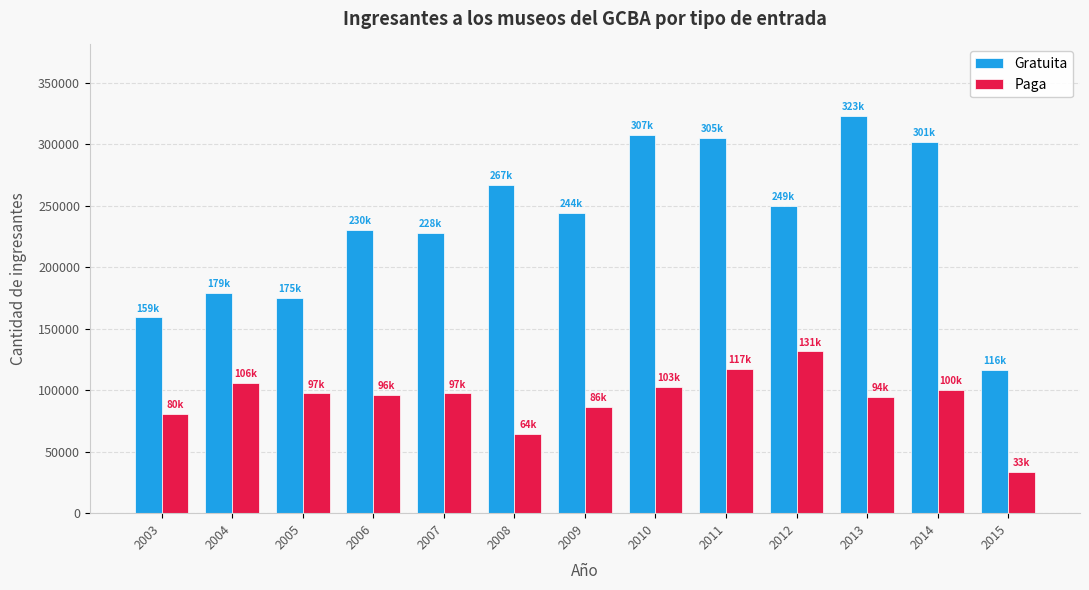

What is the difference between the Paga values at 2013 and 2015?

61096